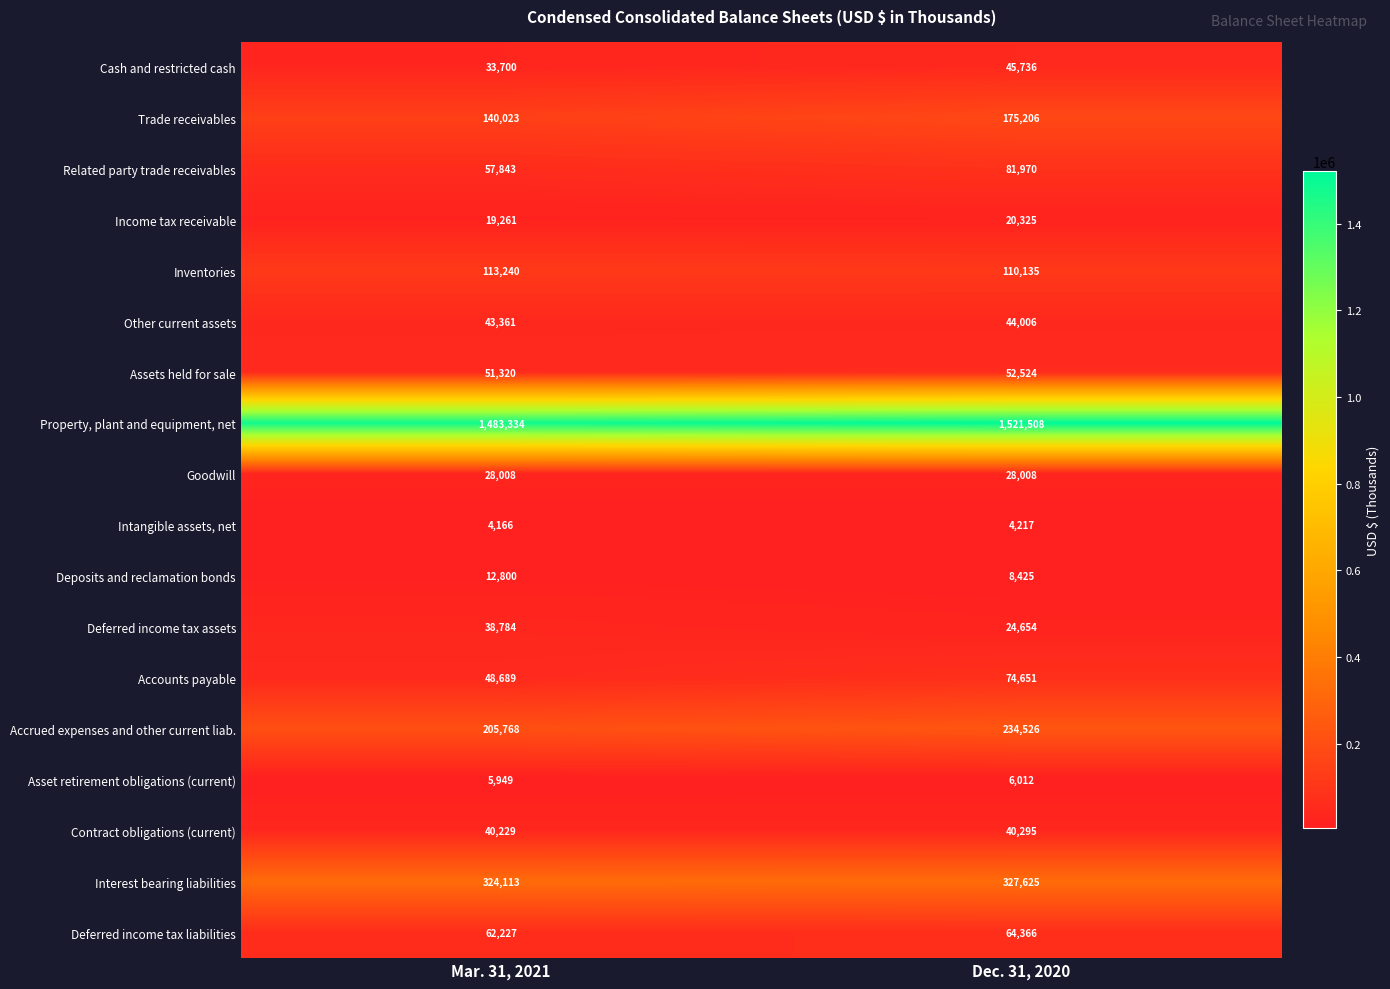

Rank the series by their maximum value, from highest to lowest.

Property, plant and equipment, net, Interest bearing liabilities, Accrued expenses and other current liab., Trade receivables, Inventories, Related party trade receivables, Accounts payable, Deferred income tax liabilities, Assets held for sale, Cash and restricted cash, Other current assets, Contract obligations (current), Deferred income tax assets, Goodwill, Income tax receivable, Deposits and reclamation bonds, Asset retirement obligations (current), Intangible assets, net